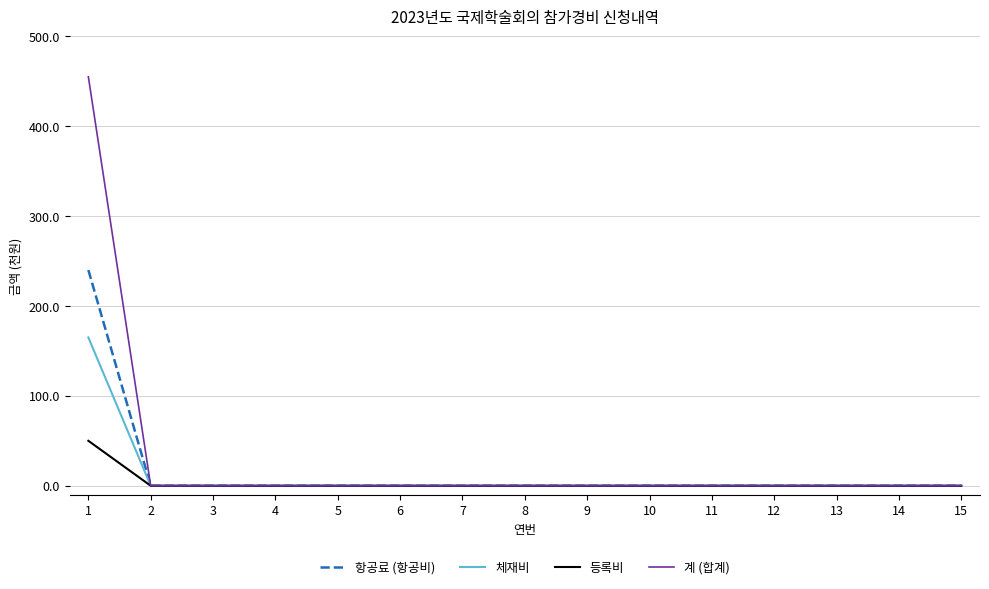

Reading left to right, what are all the values shown in this chart?

항공료 (항공비): 1=240	2=0	3=0	4=0	5=0	6=0	7=0	8=0	9=0	10=0	11=0	12=0	13=0	14=0	15=0
체재비: 1=165	2=0	3=0	4=0	5=0	6=0	7=0	8=0	9=0	10=0	11=0	12=0	13=0	14=0	15=0
등록비: 1=50	2=0	3=0	4=0	5=0	6=0	7=0	8=0	9=0	10=0	11=0	12=0	13=0	14=0	15=0
계 (합계): 1=455	2=0	3=0	4=0	5=0	6=0	7=0	8=0	9=0	10=0	11=0	12=0	13=0	14=0	15=0